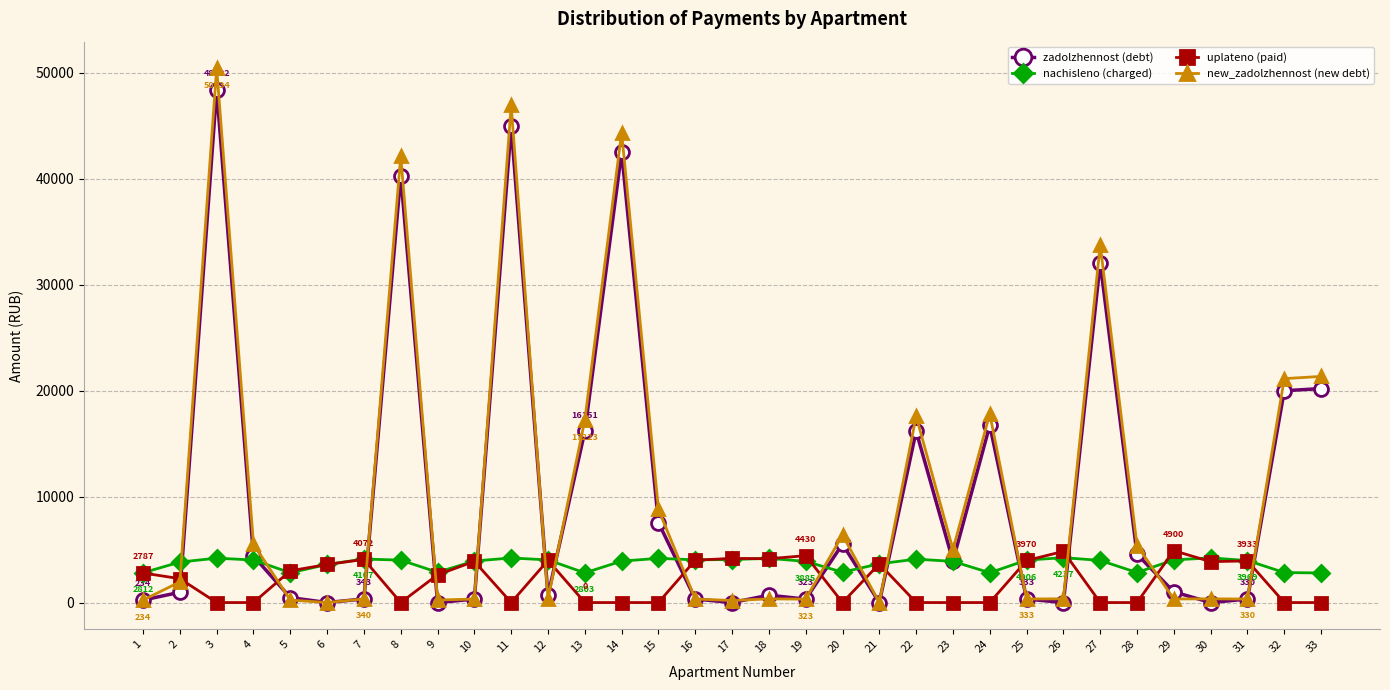

Which series ends up on top after the final intersection of new_zadolzhennost (new debt) and zadolzhennost (debt)?

new_zadolzhennost (new debt)